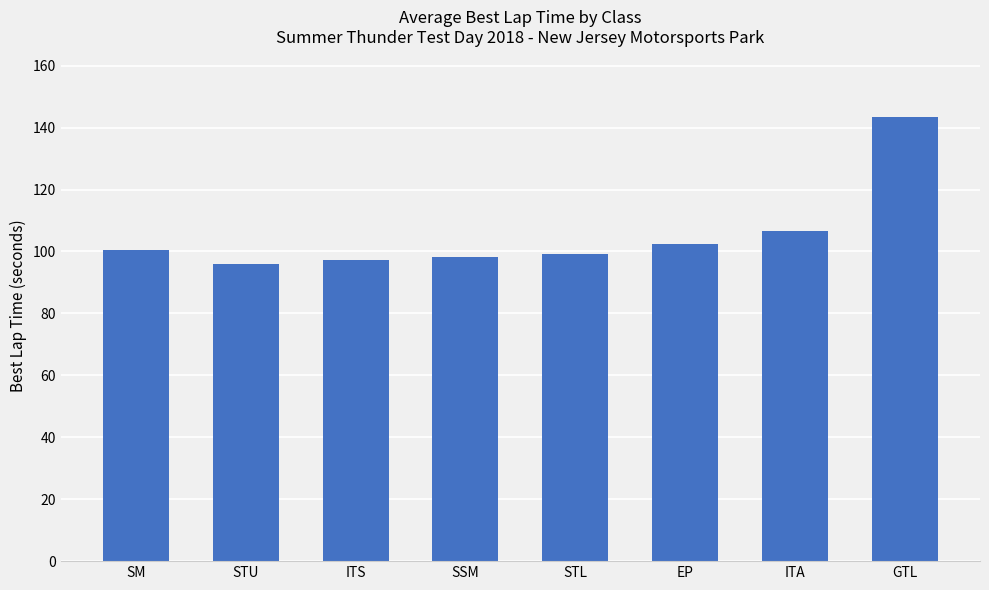

How many bars are there in total?

8